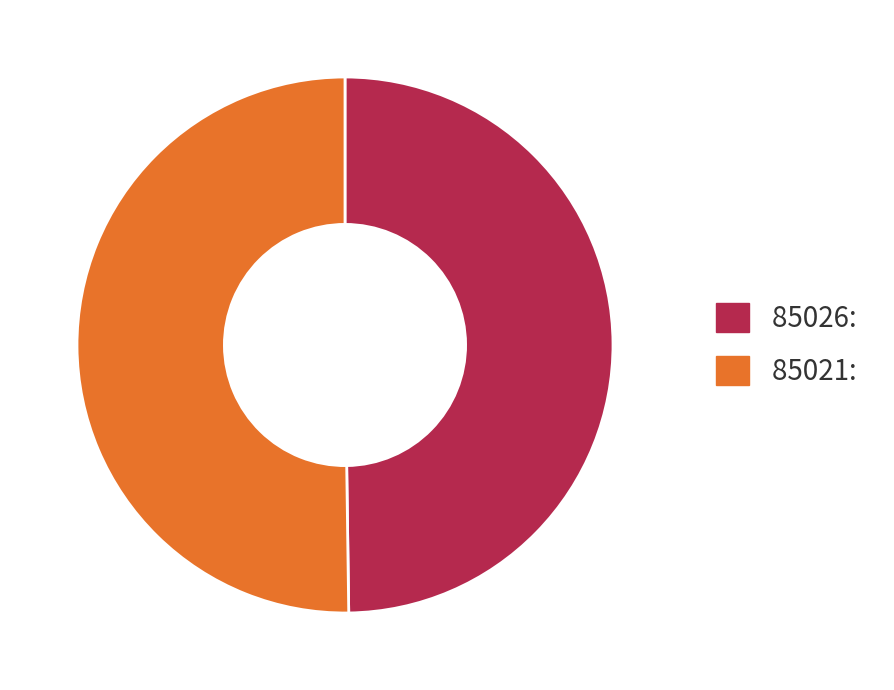

Is it true that 85026 is 50% of the pie?

True